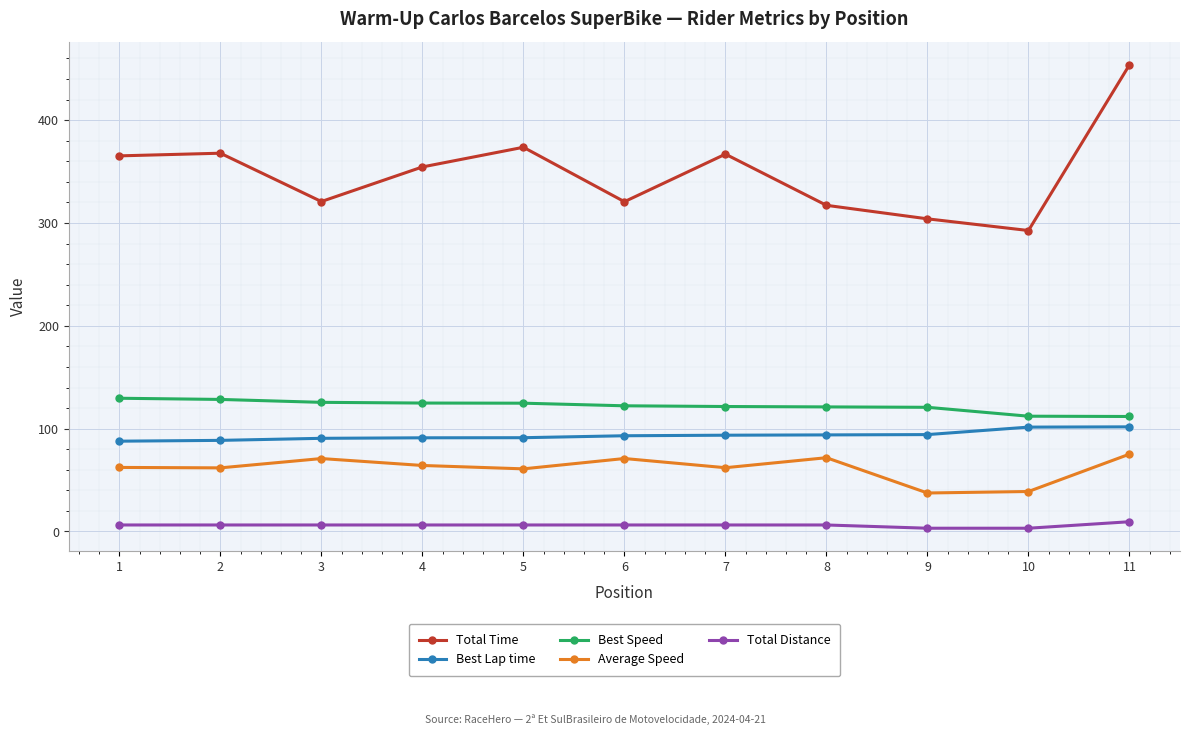

Is it true that Best Lap time equals 101.7 at 11?

True